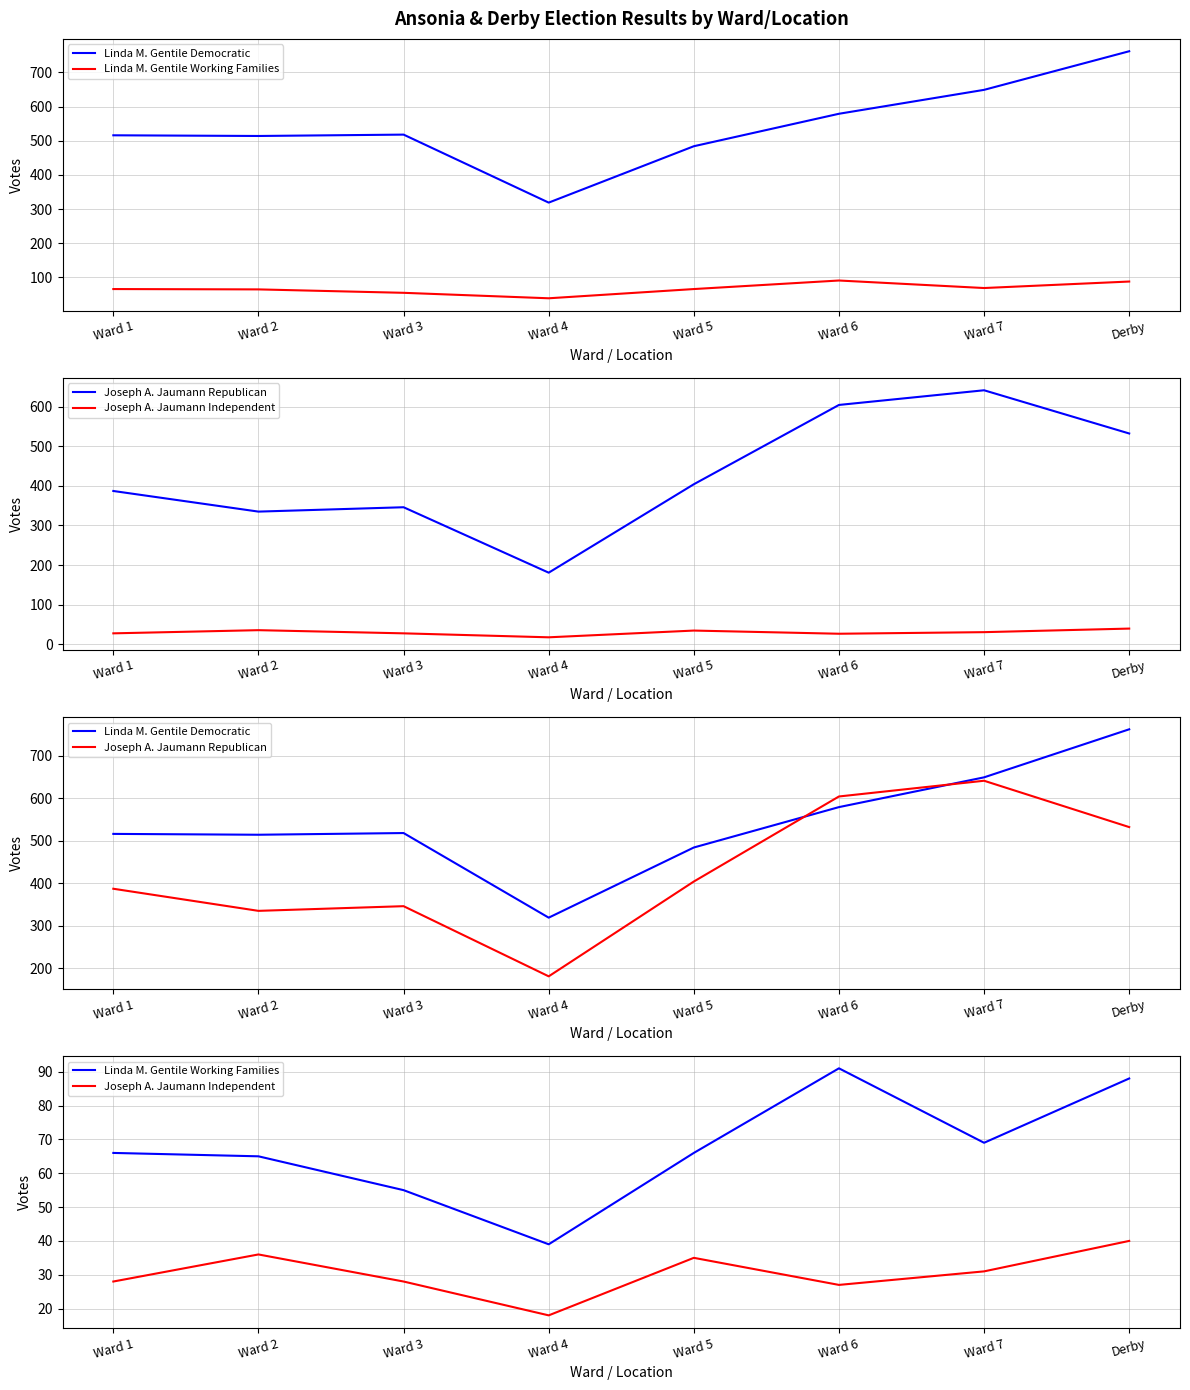

What is the average value of the Linda M. Gentile Working Families series?

67